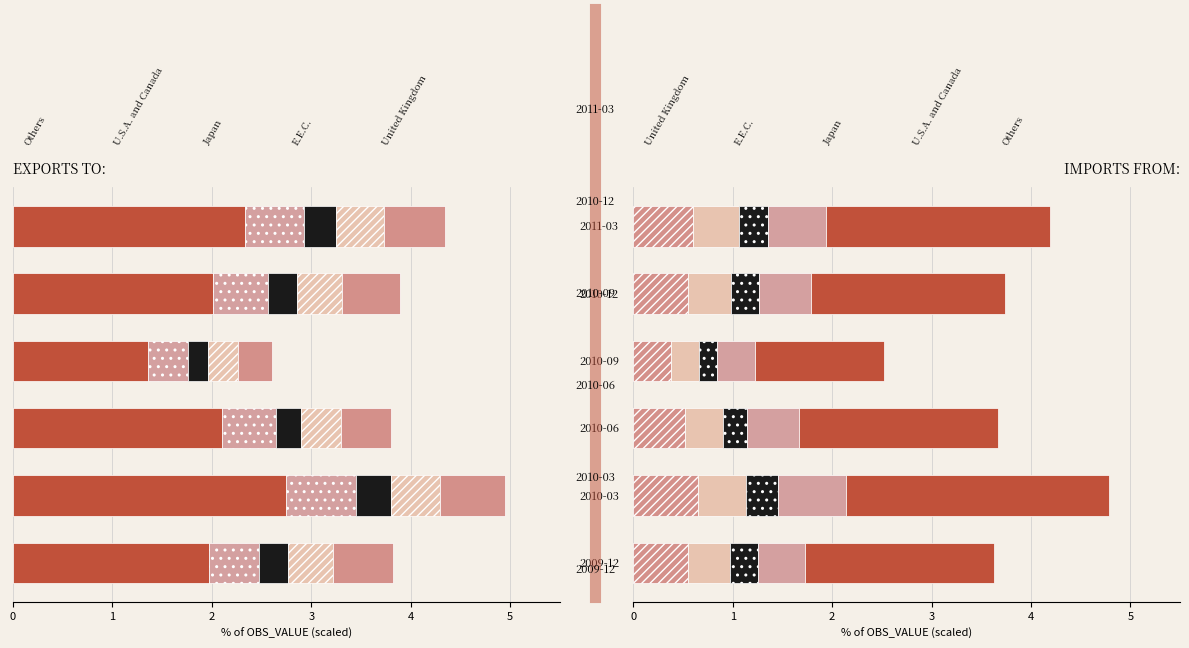

Which series has the largest total across all categories?

Others